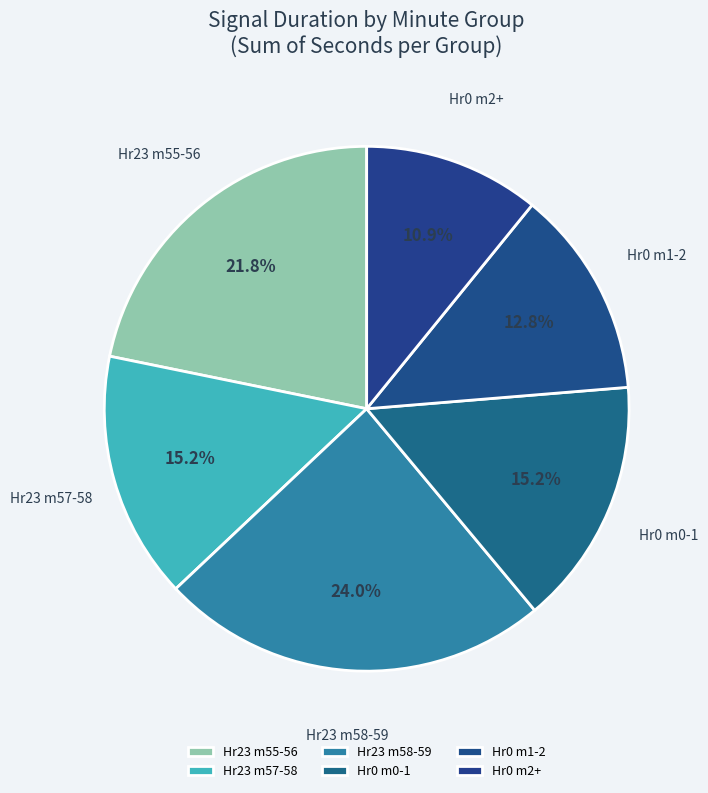

Between Hr0 m2+ and Hr0 m1-2, which is larger?

Hr0 m1-2